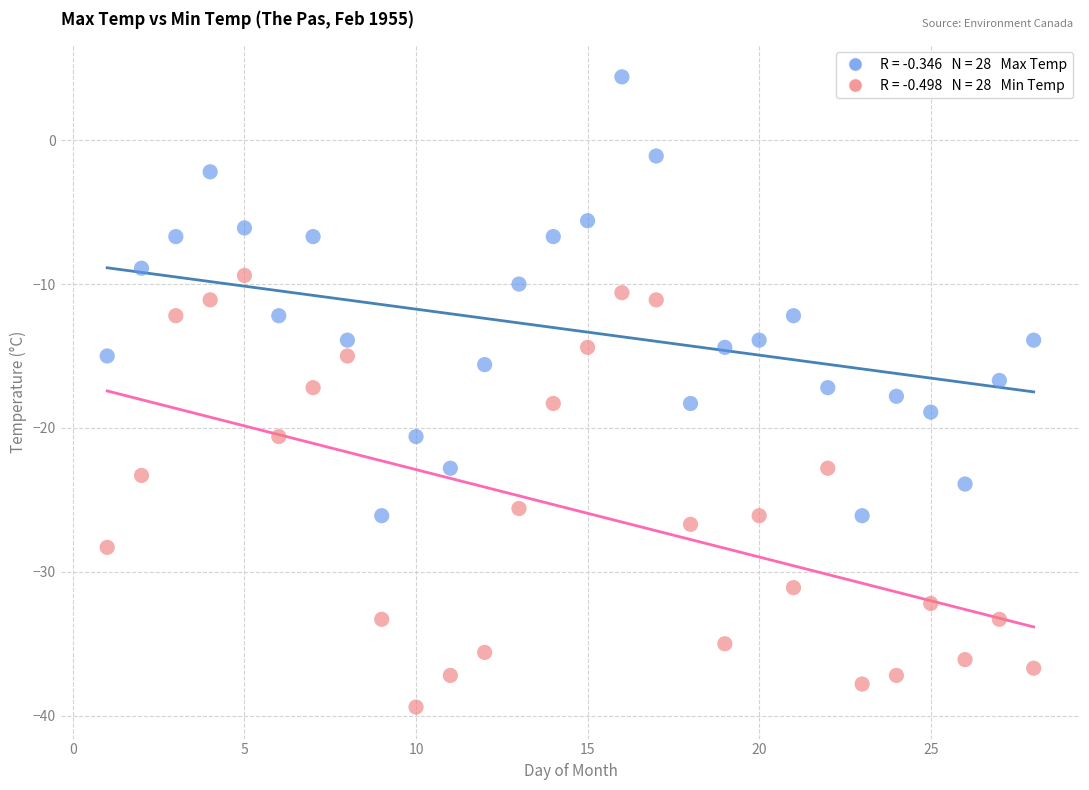

Across all data points, what is the range of X values (max minus min)?

27.0